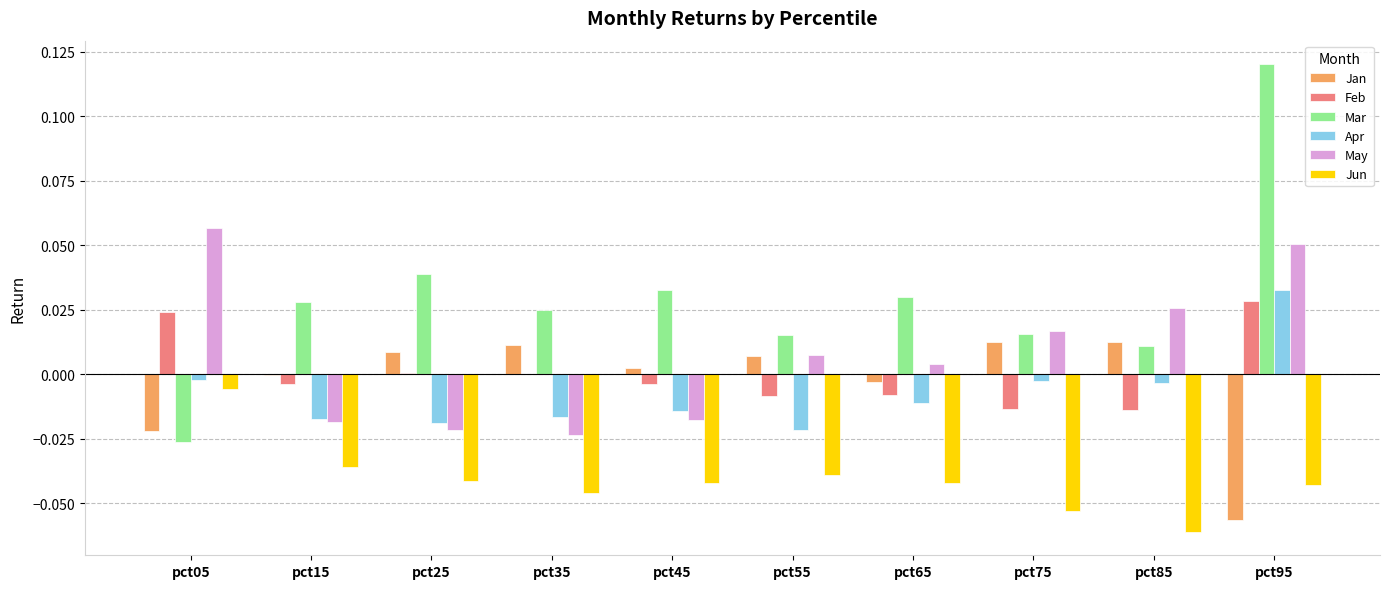

Between pct45 and pct95, which series saw the biggest shift?

Mar